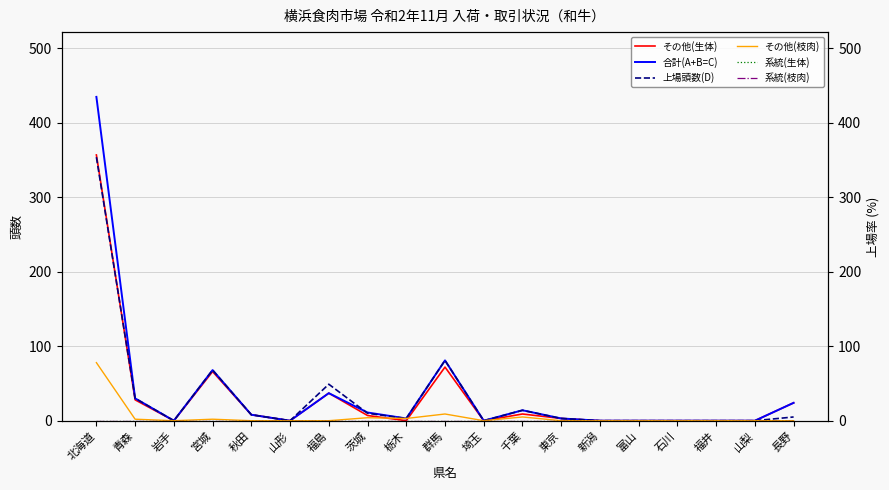

How many categories are shown in the chart?

19